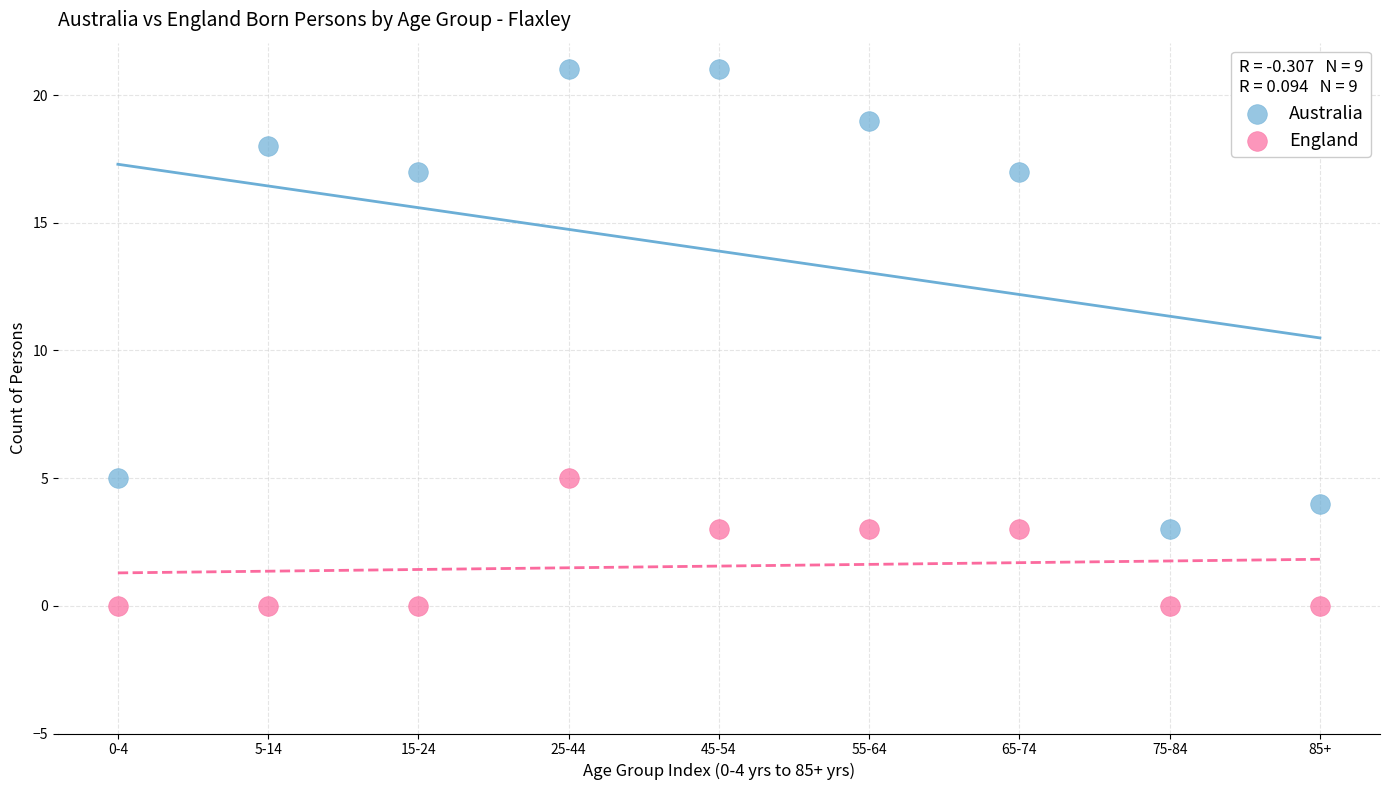

Which series has the largest Y range (max minus min)?

Australia